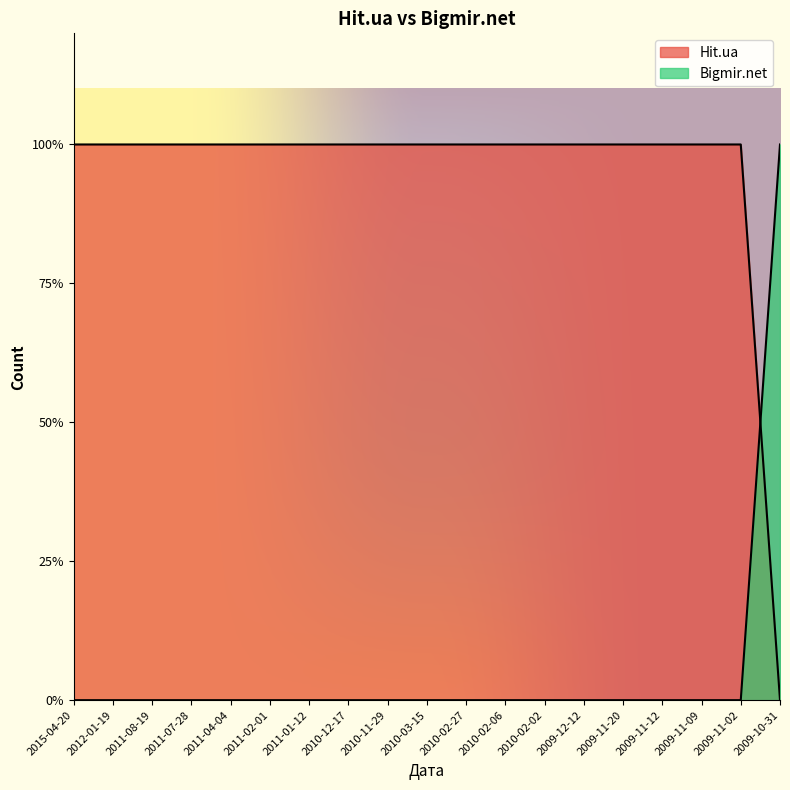

True or false: Bigmir.net has more than 2 points higher than both neighbors.

False